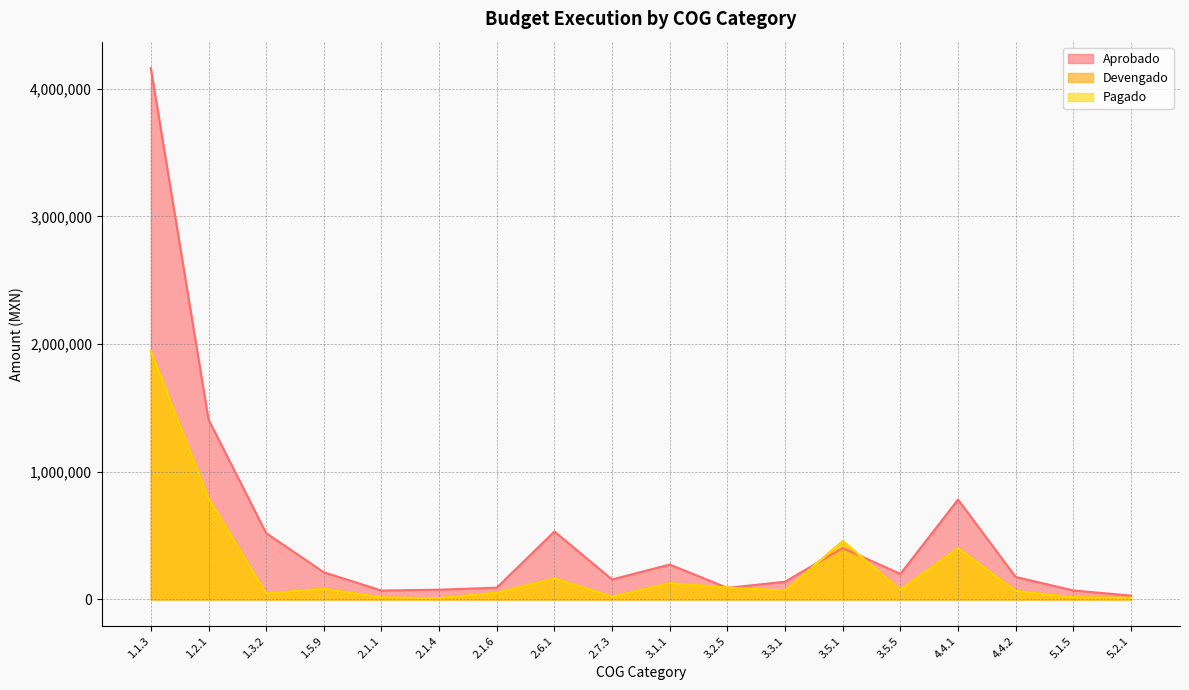

Reading right to left, list all the values displayed in this chart.

Aprobado: 30000.0	70000.0	176000.0	782000.0	200000.0	402500.0	138720.0	90000.0	273000.0	156000.0	531800.0	92000.0	76000.0	69400.0	212540.0	519328.9	1408941.1	4160152.4
Devengado: 12276.0	15999.0	66300.0	401484.9	75219.7	456047.2	68626.8	92336.0	127130.0	21033.9	164228.0	52252.1	9720.0	14723.4	83538.6	45636.2	792476.4	1945348.8
Pagado: 12276.0	15999.0	66300.0	401484.9	75219.7	456047.2	68626.8	92336.0	127130.0	21033.9	164228.0	52252.1	9720.0	14723.4	83538.6	45636.2	792476.4	1945348.8